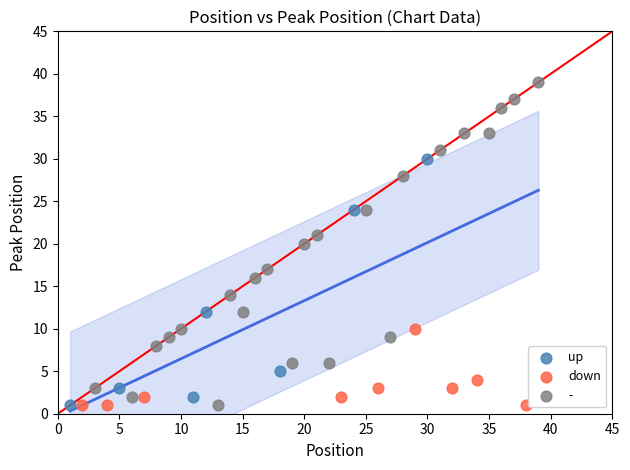

Which series has the largest Y range (max minus min)?

-